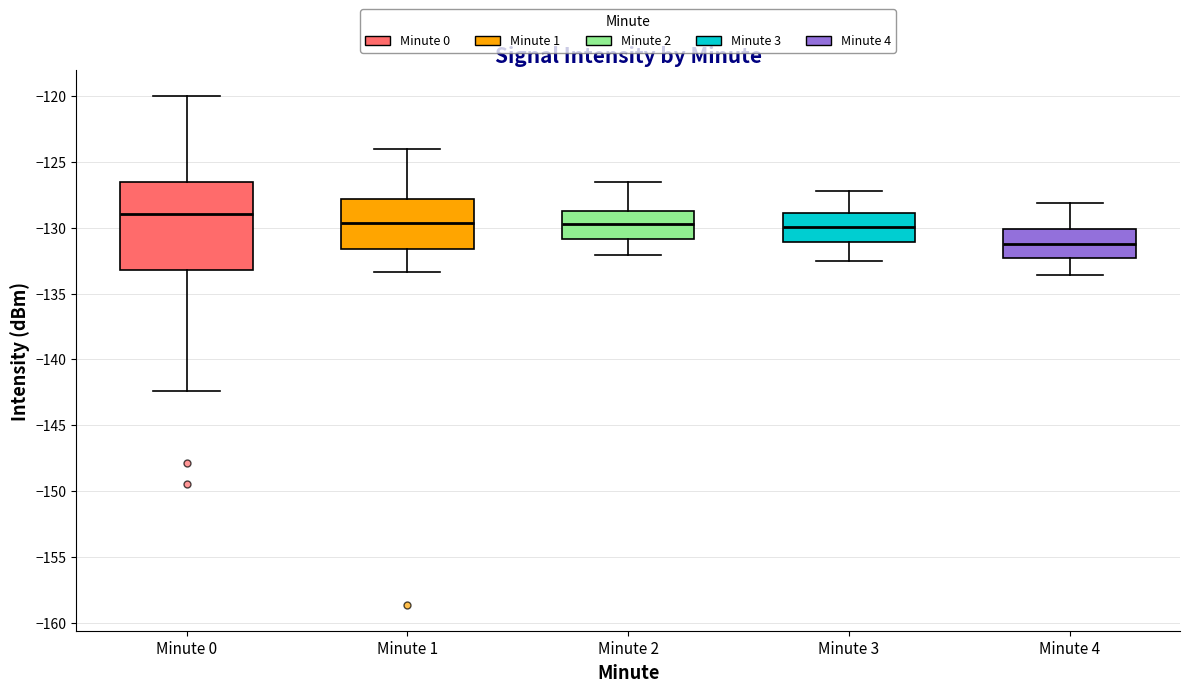

Which box has the lowest median line?

Minute 4